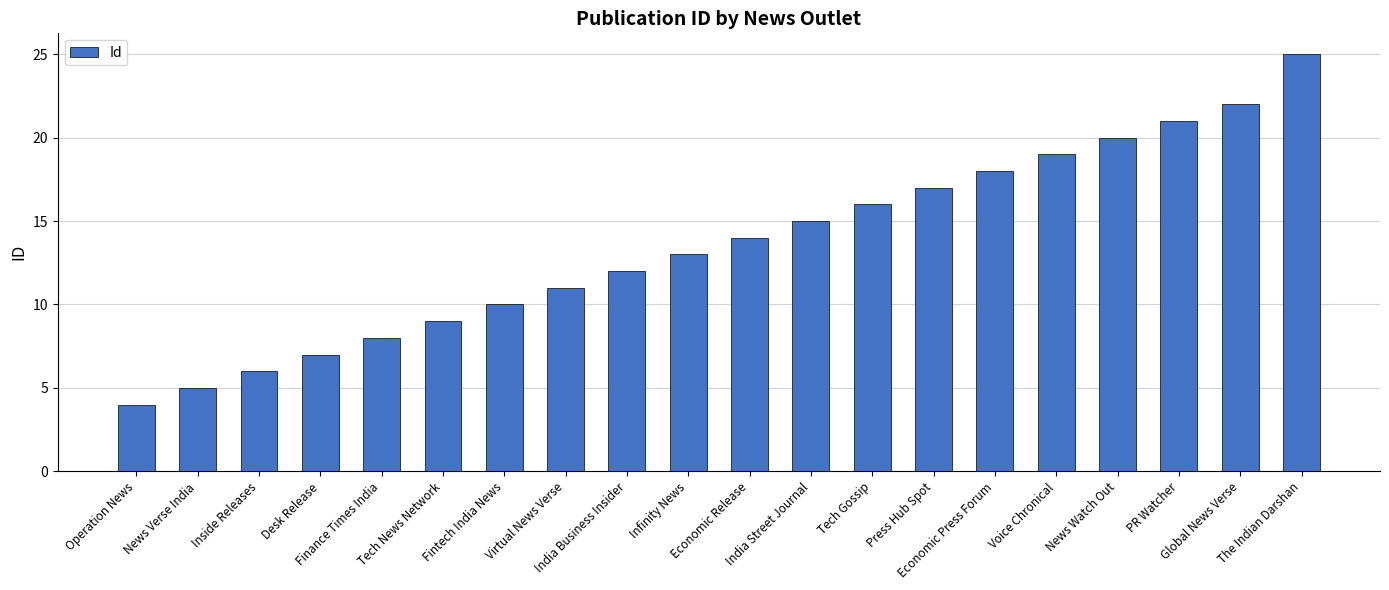

What is the label of the 11th bar from the left?

Economic Release